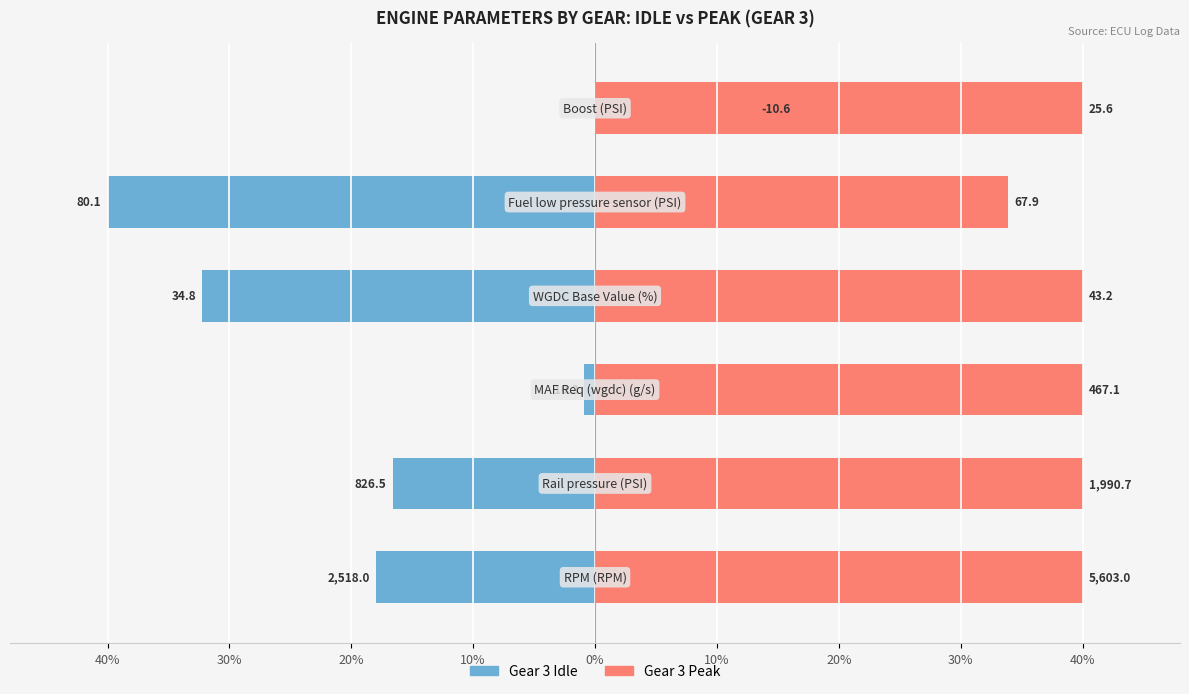

Is it true that Gear 3 Idle equals -13.9 at 10%?

False